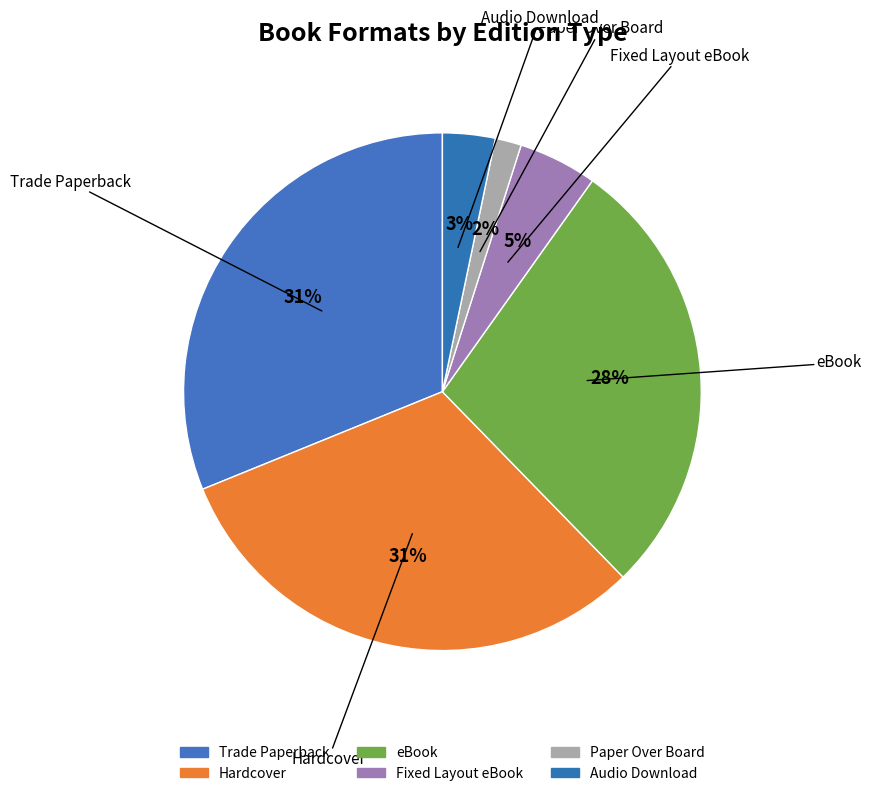

What is the ratio of the value at Hardcover to the value at Paper Over Board?

19.0